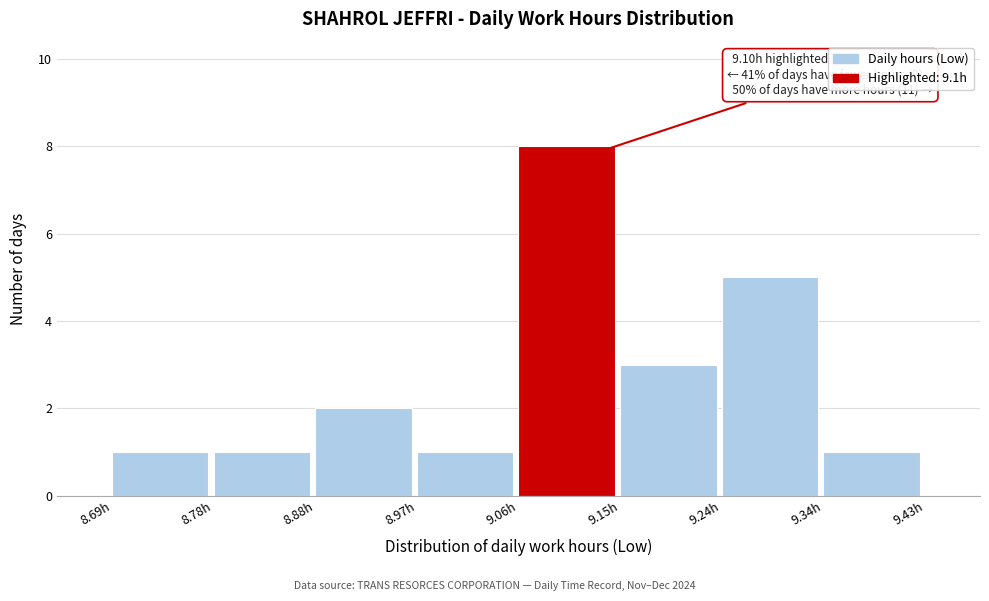

Which range on the x-axis has the tallest bar?

9.06 to 9.15